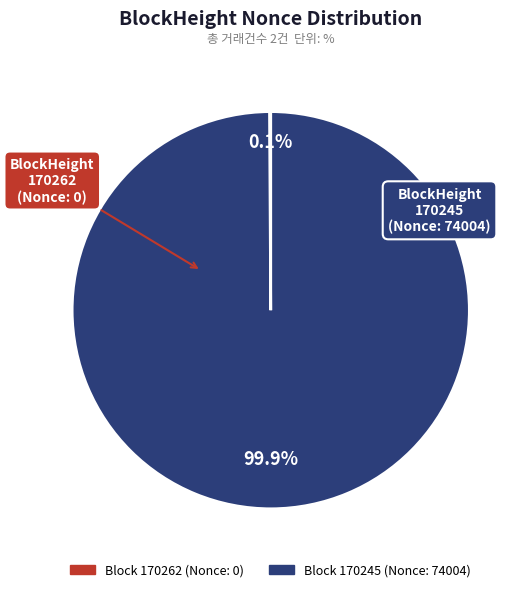

Does any single category account for the majority?

Yes